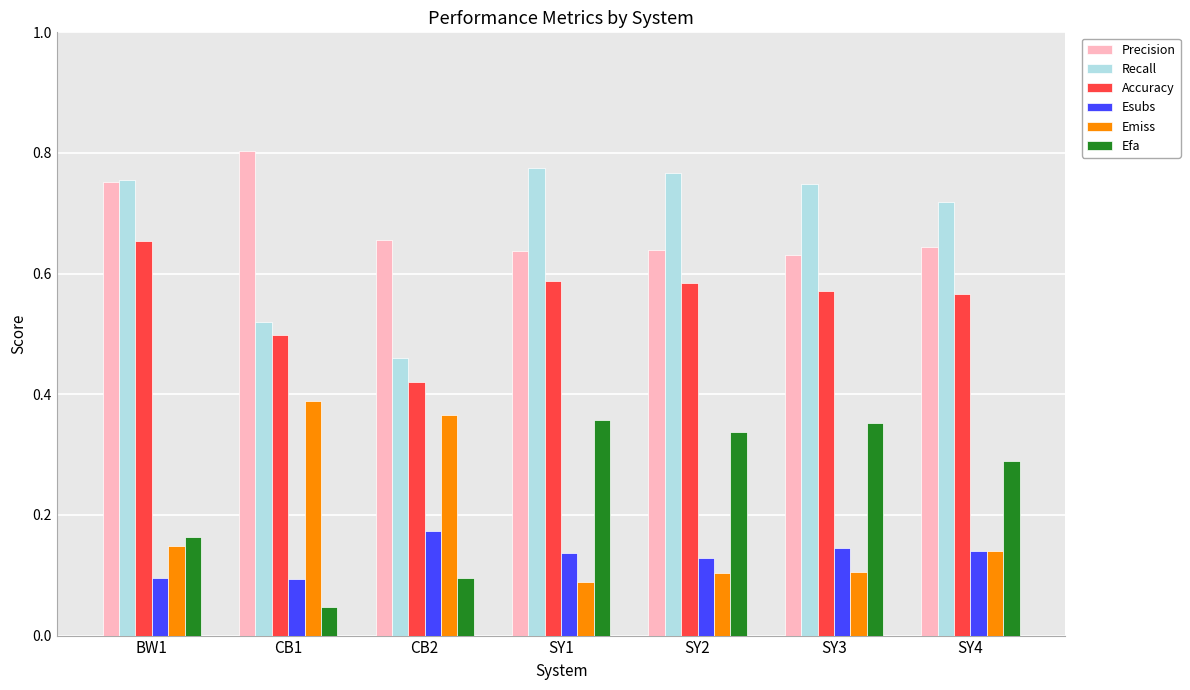

What is the total value across all series at SY2?

2.6